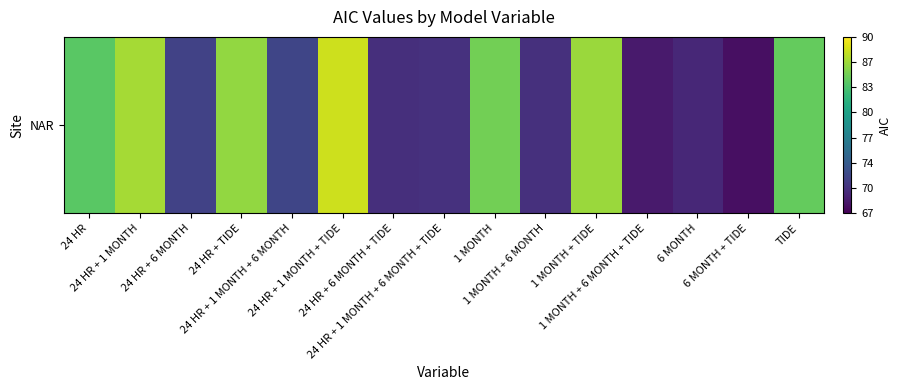

What is the sum of all values?

1161.8